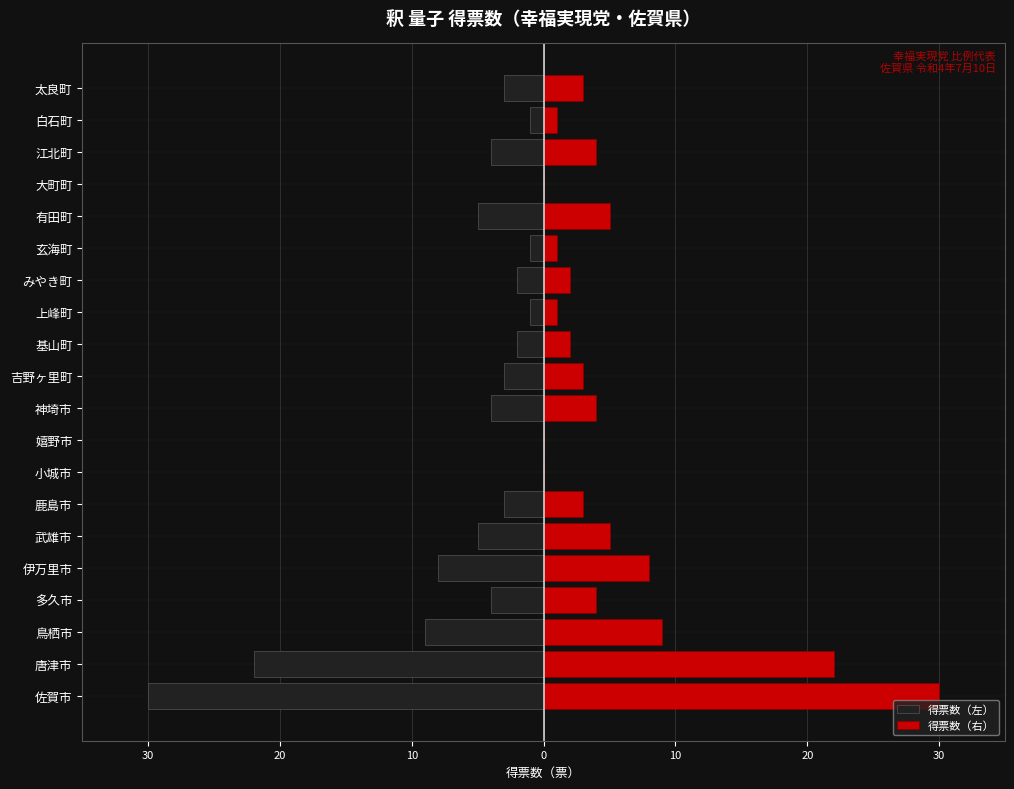

Rank the series by their maximum value, from highest to lowest.

得票数（右）, 得票数（左）